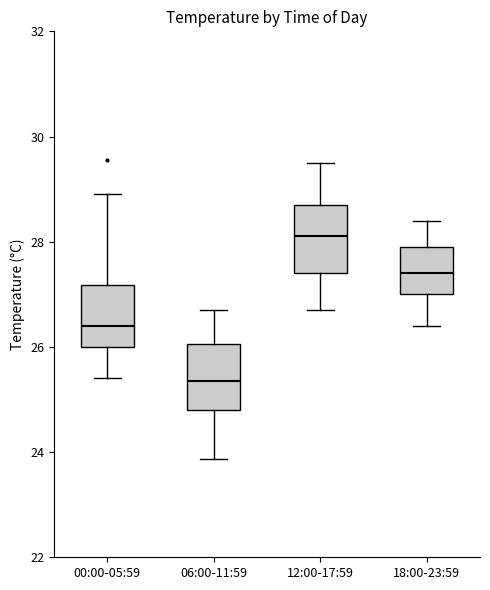

Reading left to right, transcribe this box plot: for each box, give where its median line is, the range the box spans, and where its two whiskers end, as read against the y-axis. The values are not printed on the chart, so give them approximately, as read against the axis.

00:00-05:59: median 26.4, box 26.0 to 27.2, whiskers 25.4 to 29.0
06:00-11:59: median 25.4, box 24.8 to 26.0, whiskers 23.8 to 26.8
12:00-17:59: median 28.2, box 27.4 to 28.8, whiskers 26.8 to 29.6
18:00-23:59: median 27.4, box 27.0 to 28.0, whiskers 26.4 to 28.4